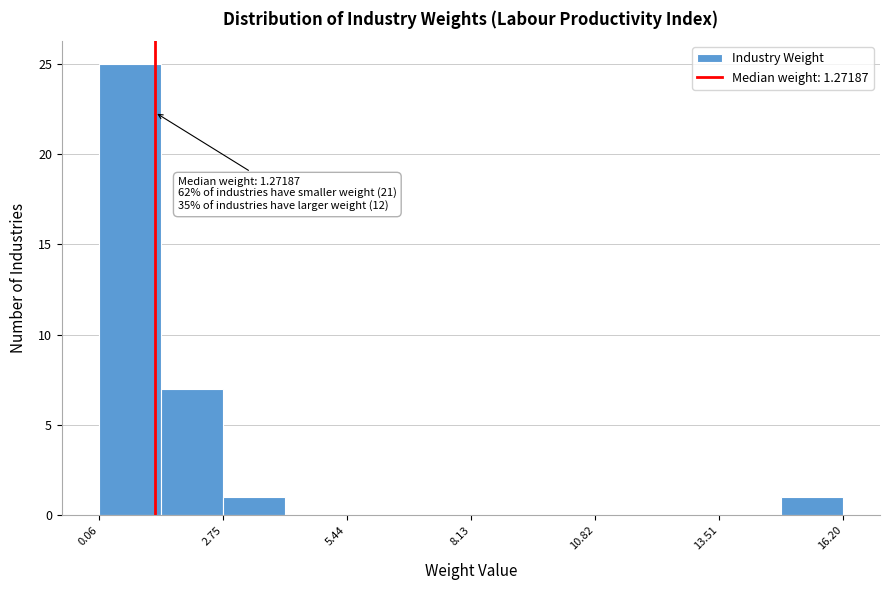

Around what value on the x-axis is the tallest bar? Give the approximate position of its centre, as read against the axis.

0.5